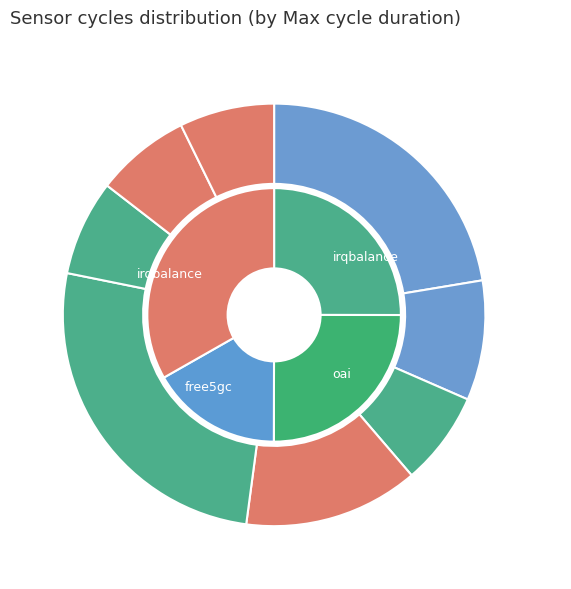

To the nearest percent, what percentage of the pie is 5?

13%